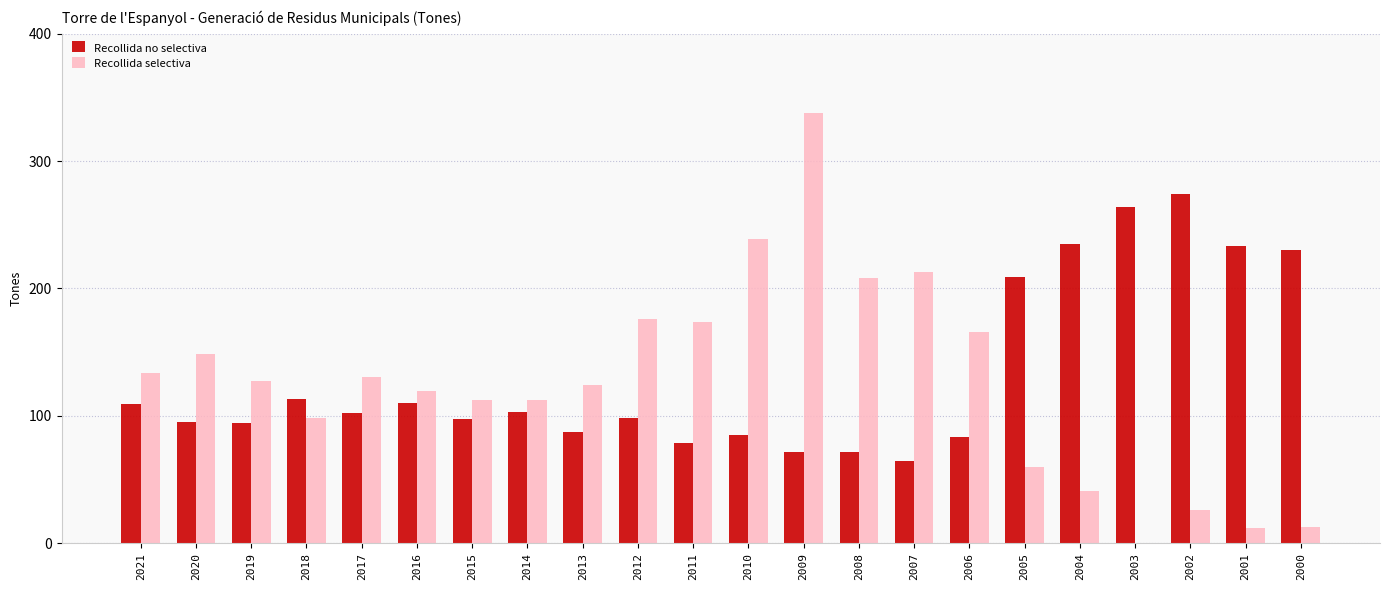

True or false: Recollida selectiva has a value of 127.2 at 2019.

True